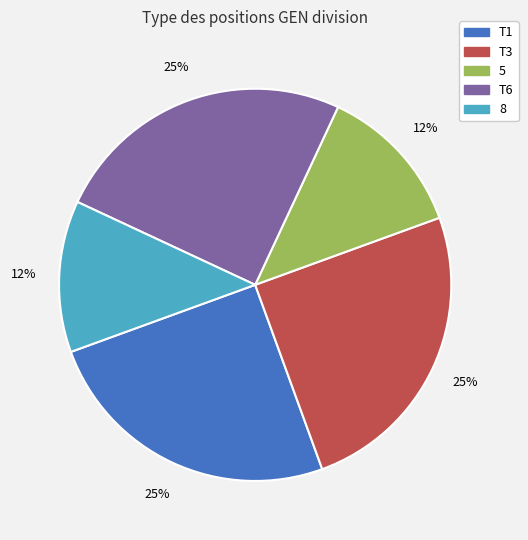

To the nearest percent, what portion does T1 represent?

25%